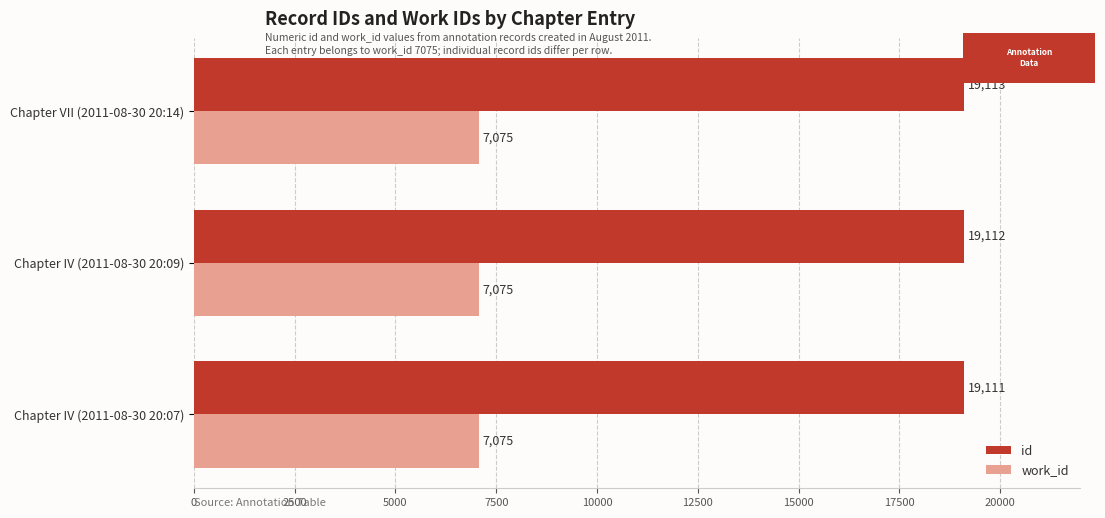

What is the difference between the maximum and second lowest values in the id series?

1